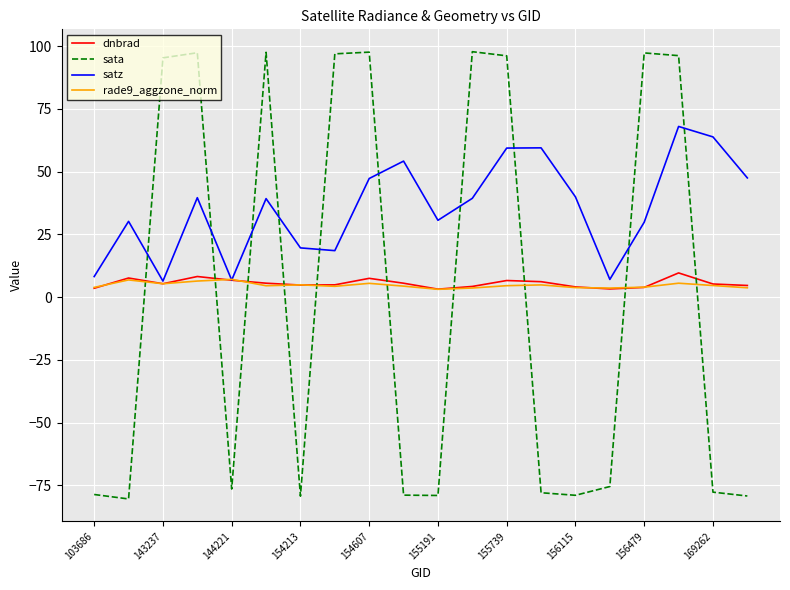

How many distinct data groups are displayed?

4